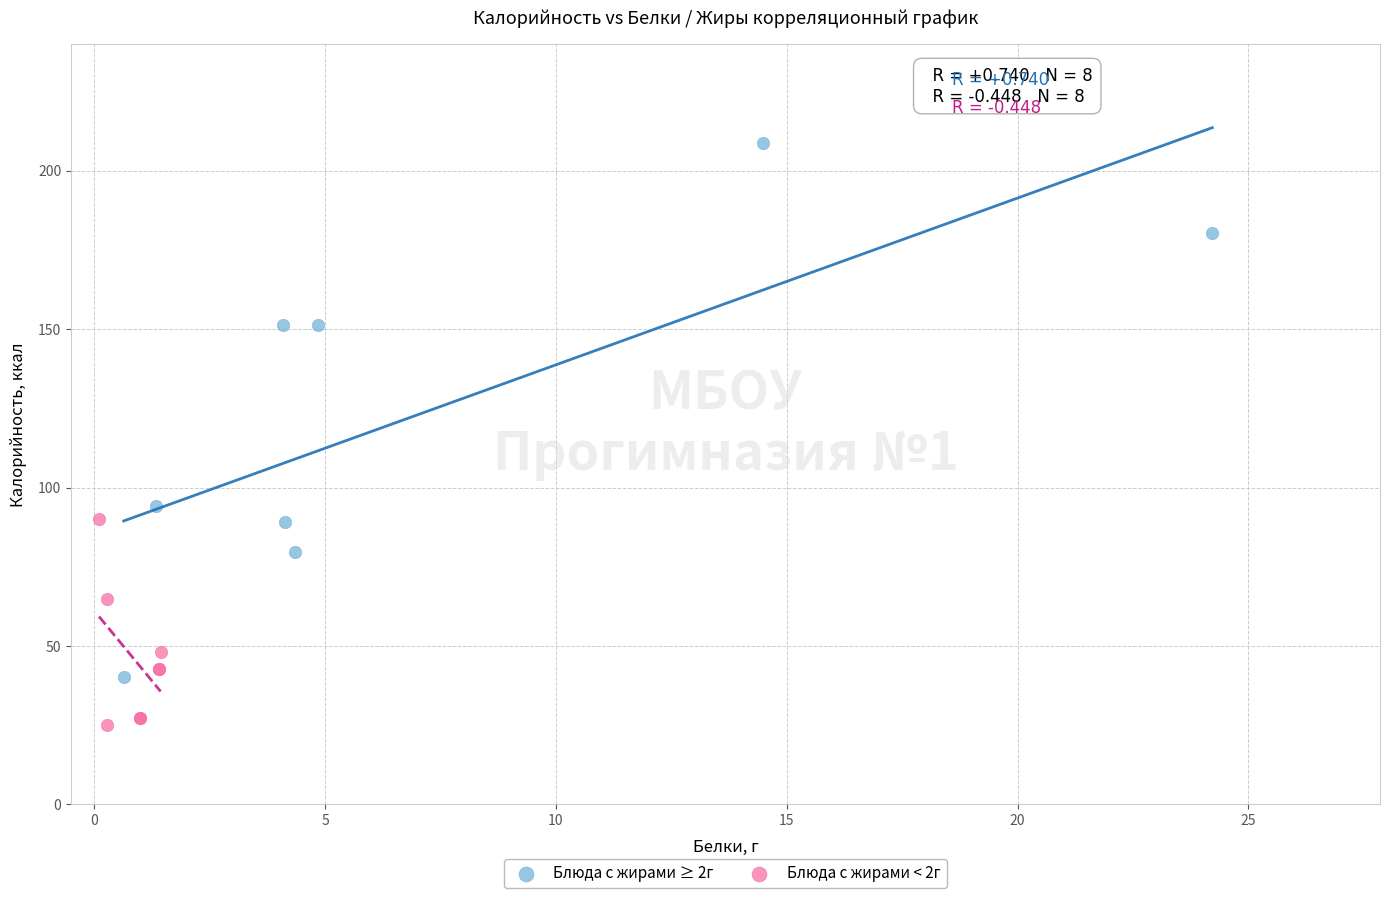

Which series reaches the maximum Y coordinate?

Блюда с жирами ≥ 2г